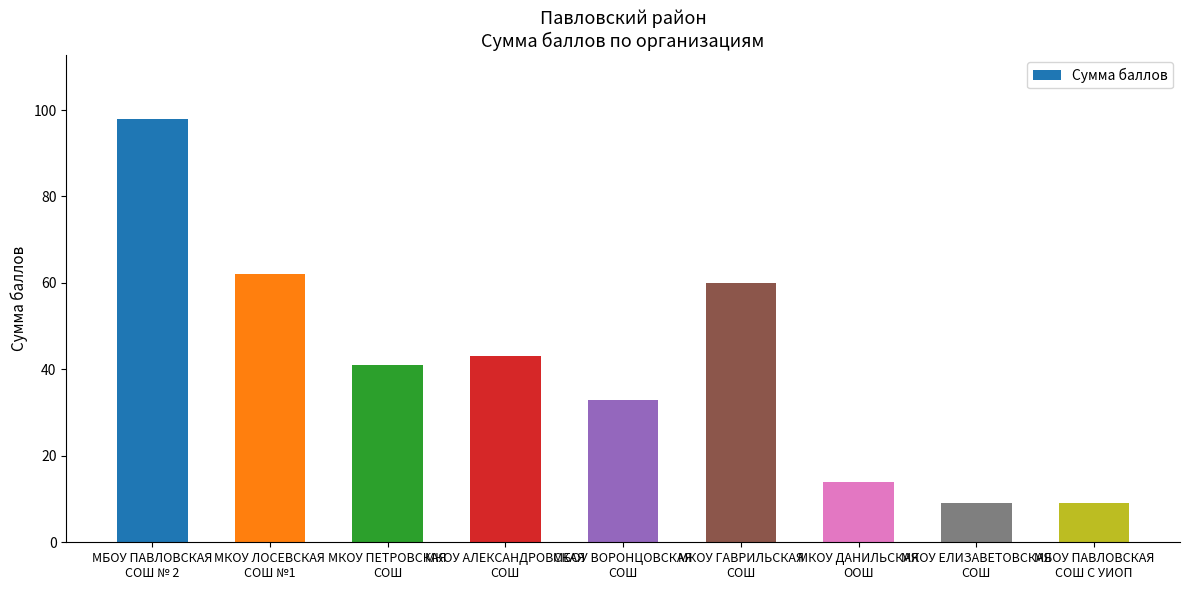

What is the label of the 8th bar from the right?

МКОУ ЛОСЕВСКАЯ
СОШ №1